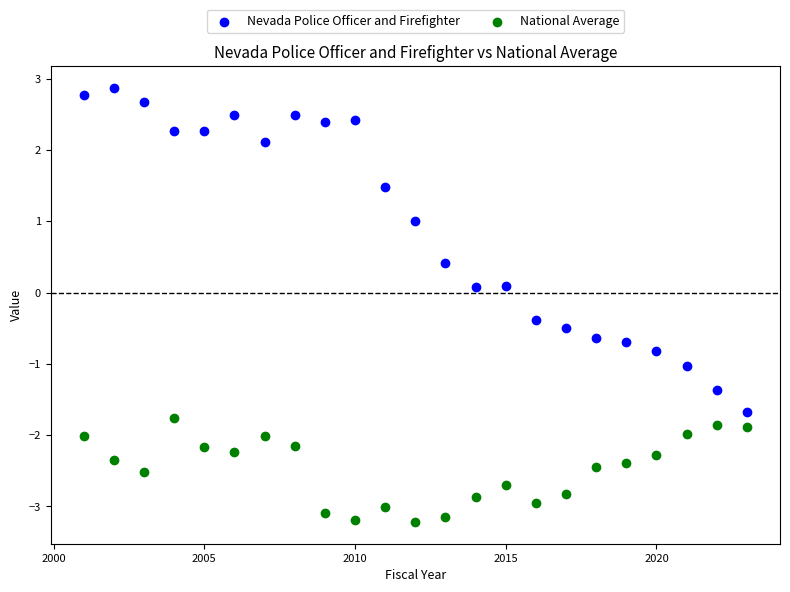

Which series reaches the minimum Y coordinate?

National Average